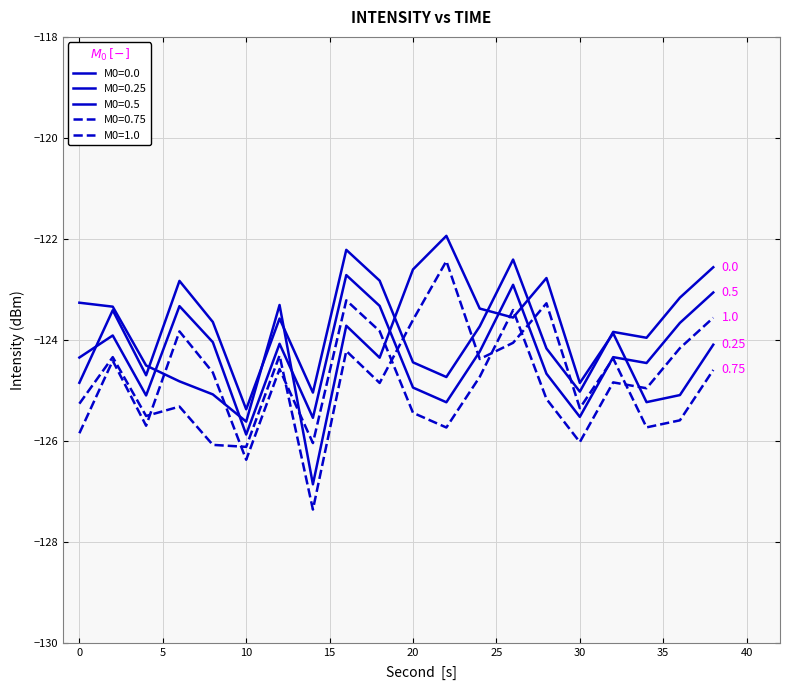

How many lines are shown in the chart?

5